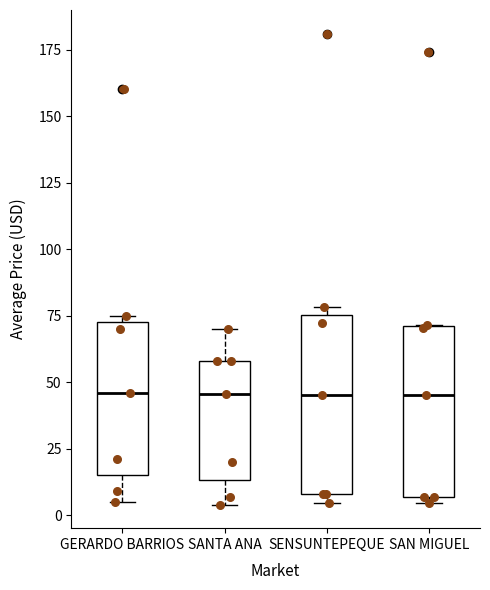

Reading left to right, read every box against the y-axis: the position of its median line, the range the box covers, and the ends of its whiskers. The values are not printed on the chart, so give them approximately, as read against the axis.

GERARDO BARRIOS: median 45, box 15 to 75, whiskers 5 to 75 (just above the box's upper edge)
SANTA ANA: median 45, box 15 to 60, whiskers 5 to 70
SENSUNTEPEQUE: median 45, box 10 to 75, whiskers 5 to 80
SAN MIGUEL: median 45, box 5 to 70, whiskers 5 (just below the box's lower edge) to 70